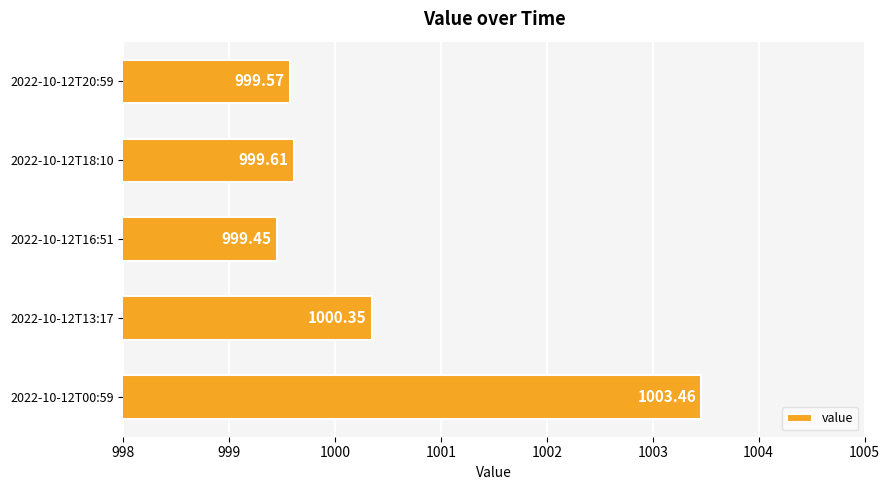

List the labels in order of value, smallest first.

2022-10-12T16:51, 2022-10-12T20:59, 2022-10-12T18:10, 2022-10-12T13:17, 2022-10-12T00:59